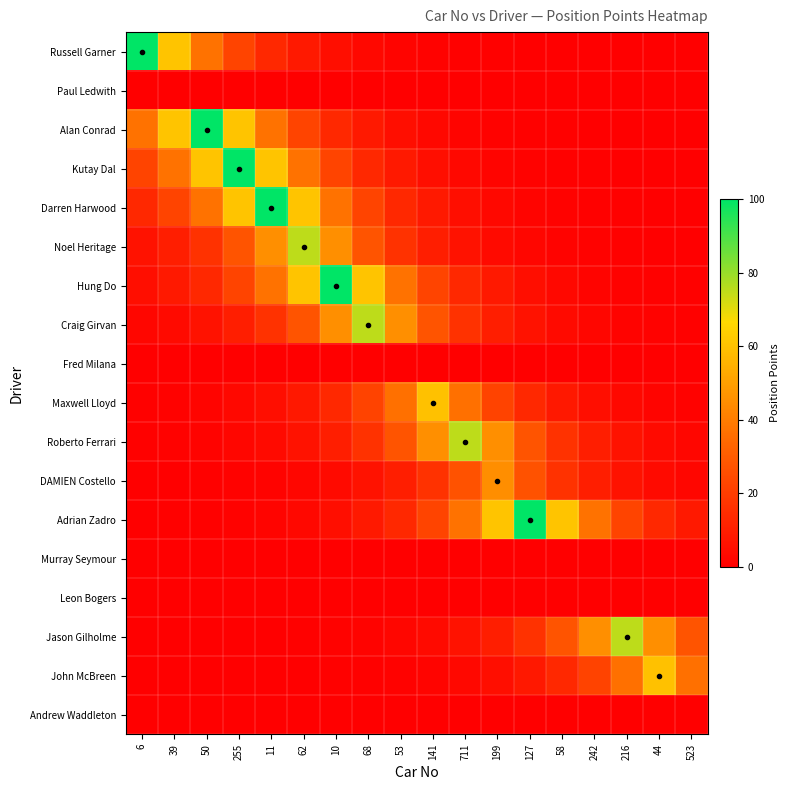

Between 62 and 523, which is larger?

62